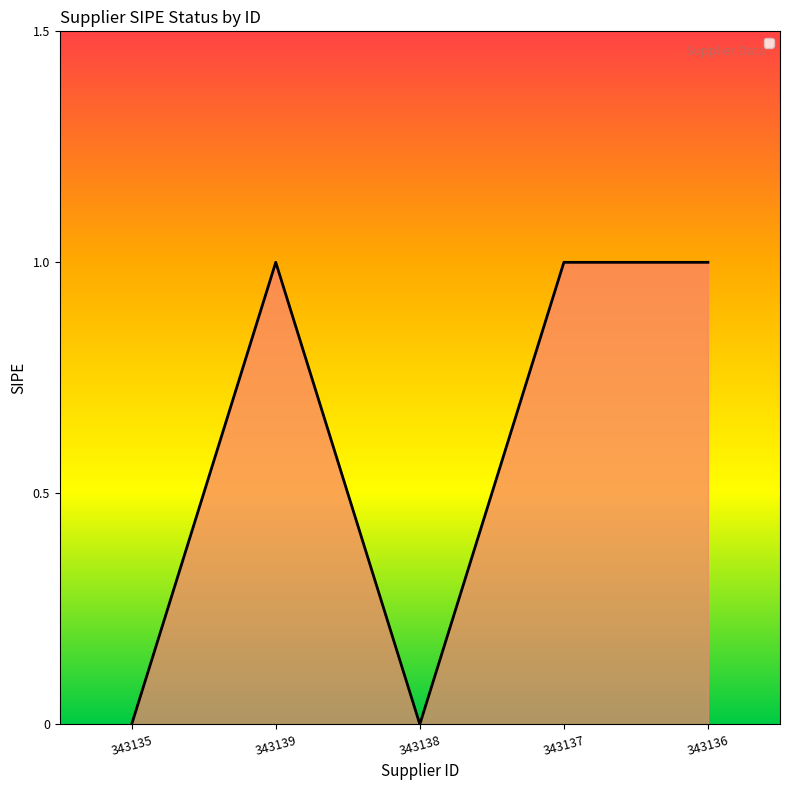

Reading right to left, list all the values displayed in this chart.

1	1	0	1	0